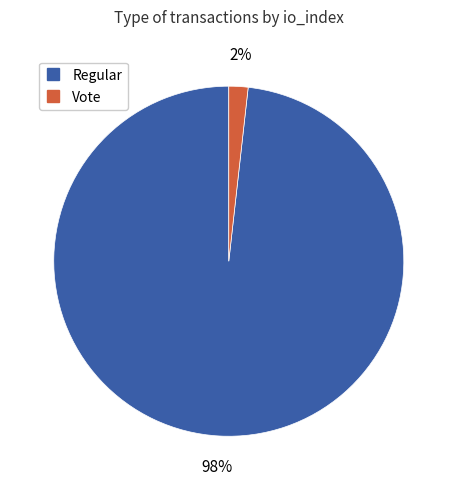

How many slices are in this pie chart?

2